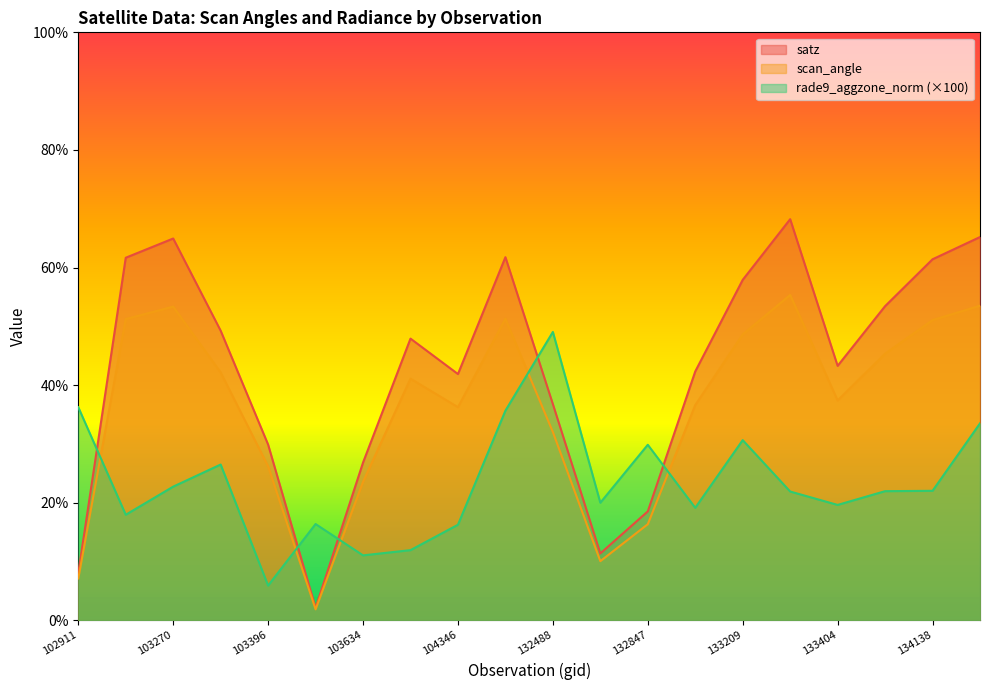

At 133392, list the series in order from smallest to largest.

rade9_aggzone_norm, scan_angle, satz